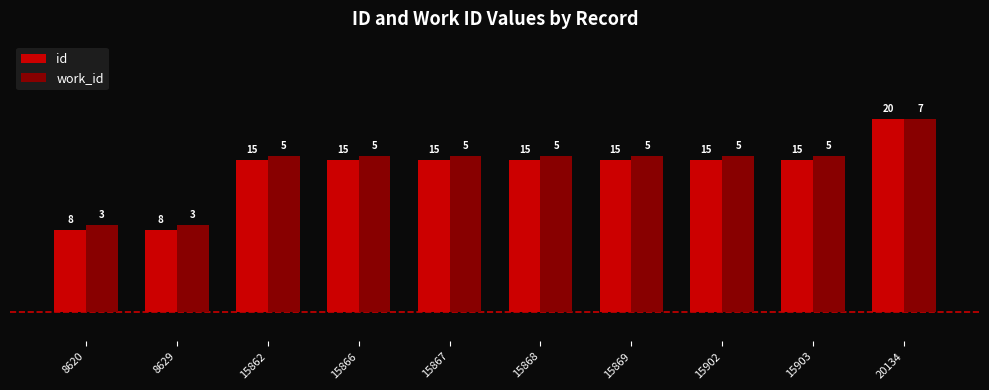

Does the chart contain any negative values?

No